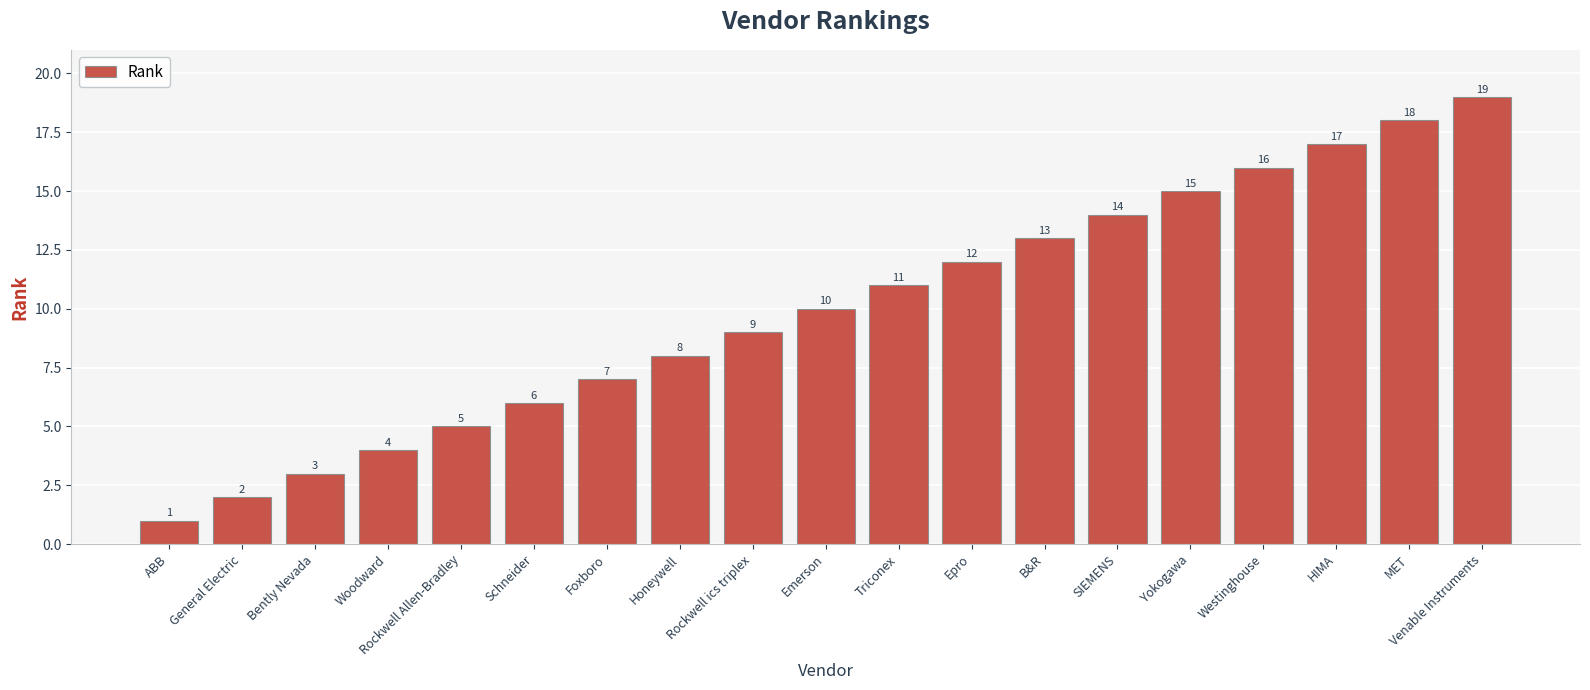

At which category does the chart reach its minimum across all series?

ABB